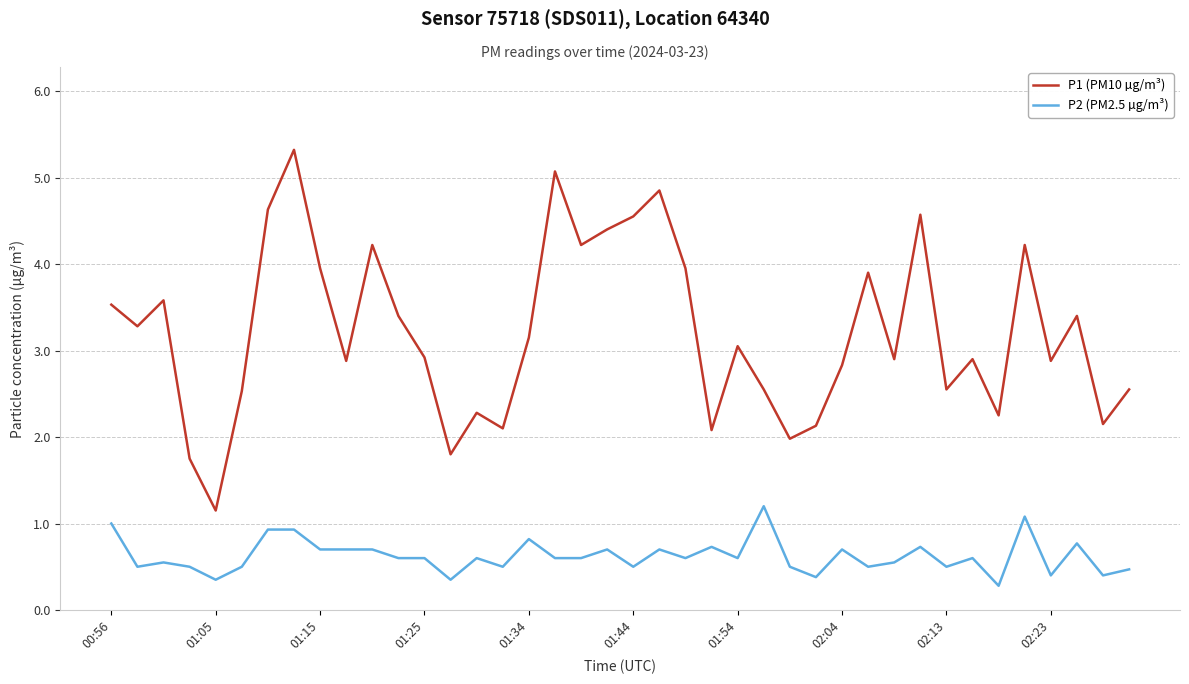

True or false: P2 (PM2.5 µg/m³) and P1 (PM10 µg/m³) intersect in this chart.

False